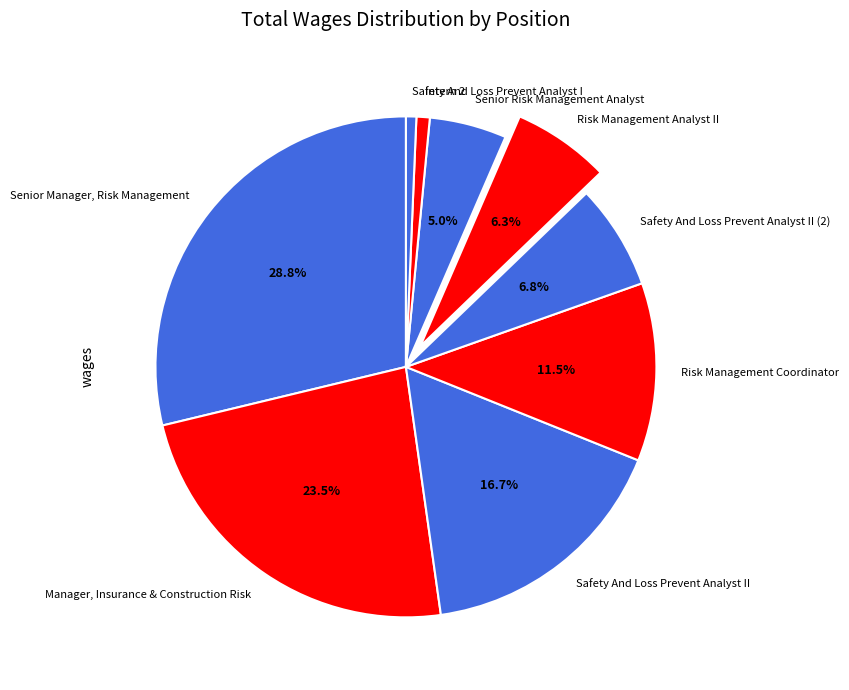

What is the largest slice in the pie chart?

Senior Manager, Risk Management